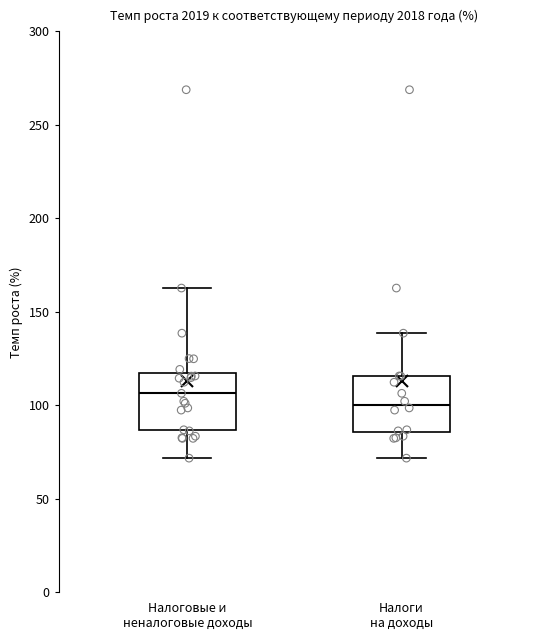

Reading left to right, read every box against the y-axis: the position of its median line, the range the box covers, and the ends of its whiskers. The values are not printed on the chart, so give them approximately, as read against the axis.

Налоговые и неналоговые доходы: median 105, box 85 to 115, whiskers 70 to 165
Налоги на доходы: median 100, box 85 to 115, whiskers 70 to 140